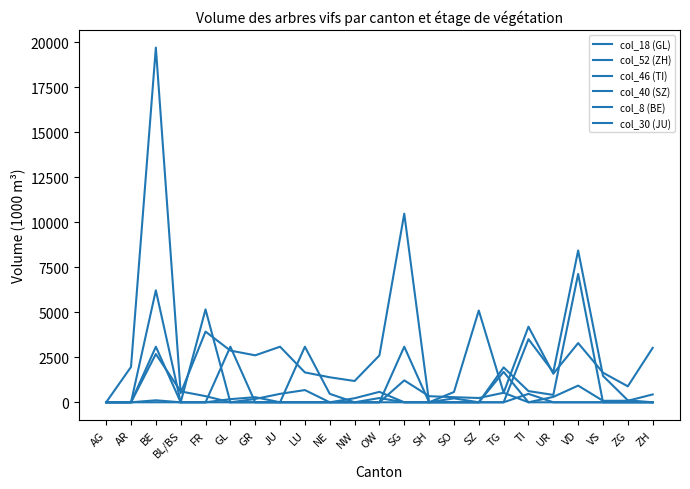

At which category does col_30 (JU) reach its first local peak?

BE